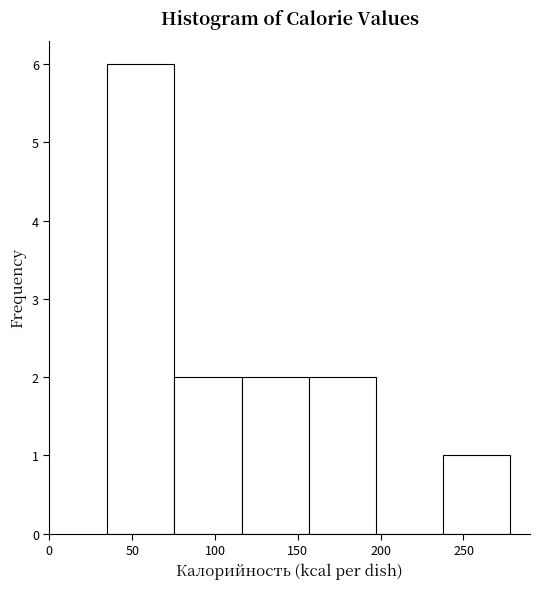

Reading left to right, transcribe this chart: for each bar, give the range it covers on the x-axis and its height. Neither the bar edges nor the heights are printed on the chart, so give them approximately, as read against the axes.

35.0 to 75.5: 6
75.5 to 116.0: 2
116.0 to 156.5: 2
156.5 to 197.0: 2
197.0 to 237.5: 0
237.5 to 278.0: 1